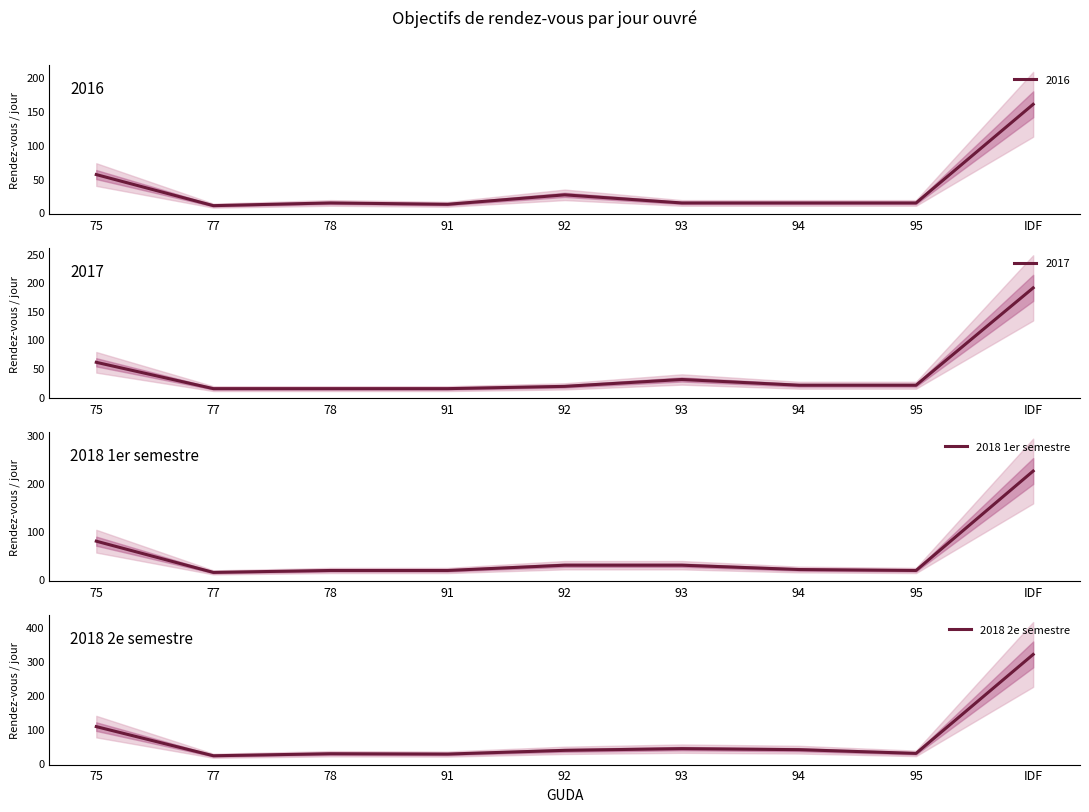

The value of 2018 1er semestre at 75 is 22. True or false?

False